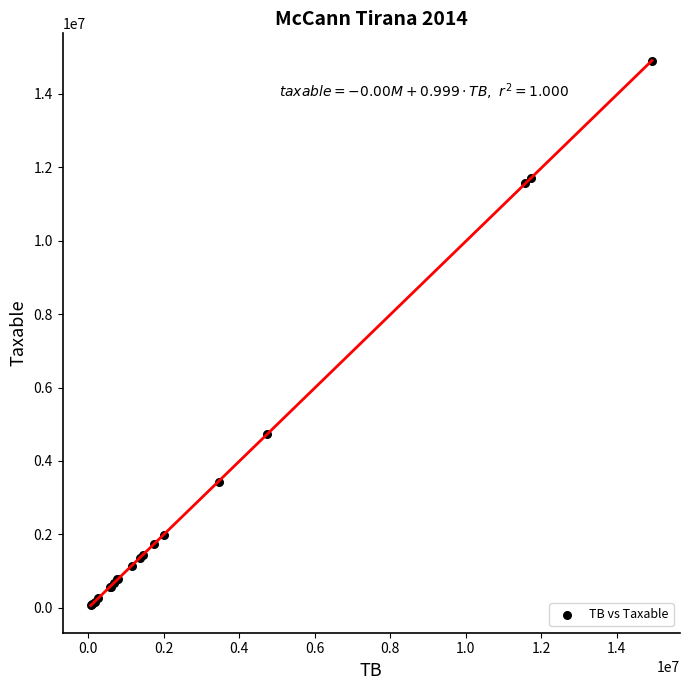

What Y value in the scatter plot is closest to 7474836?

4731146.9